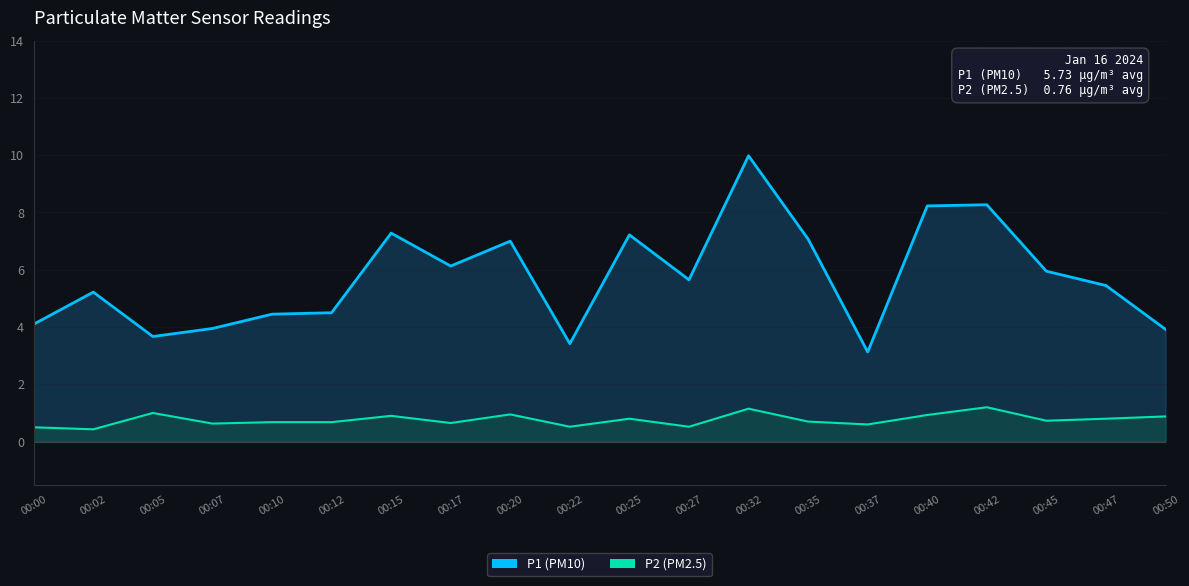

True or false: P1 and P2 intersect in this chart.

False